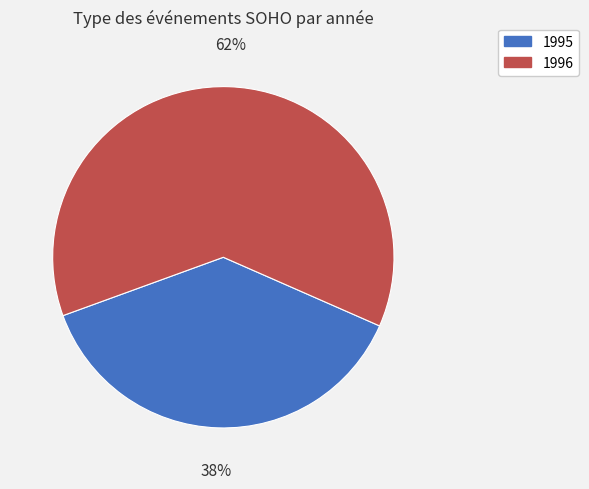

Rank the categories by value from lowest to highest.

1995, 1996